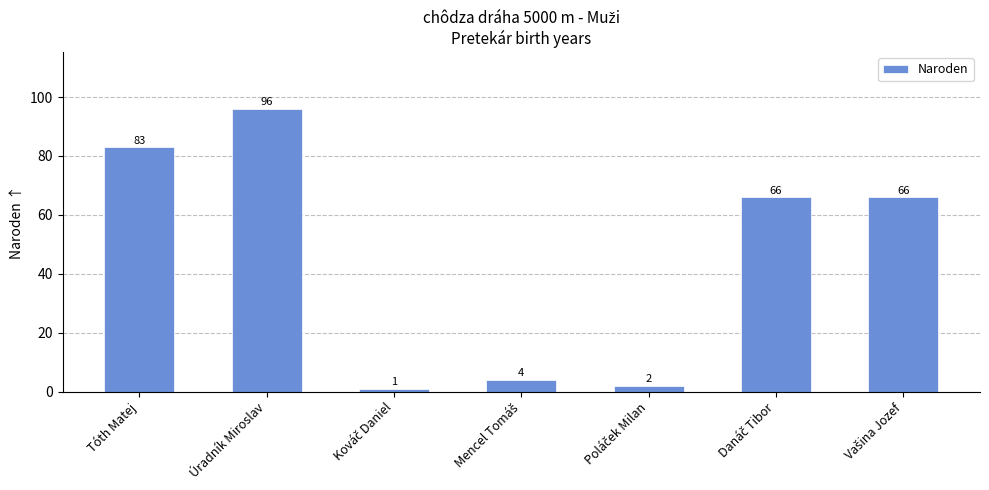

At which label does the data first exceed 66?

Tóth Matej